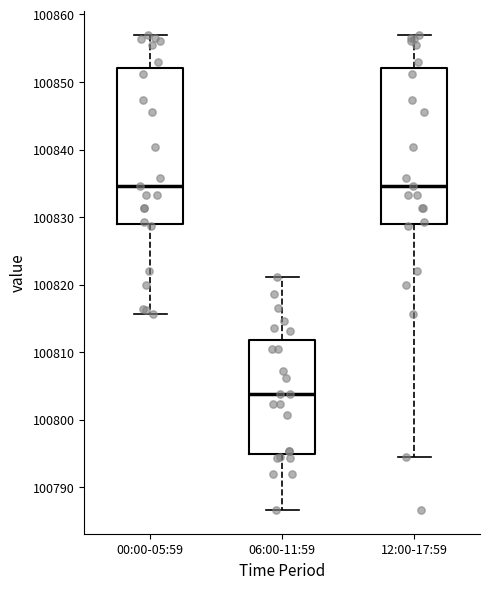

Reading left to right, read every box against the y-axis: the position of its median line, the range the box covers, and the ends of its whiskers. The values are not printed on the chart, so give them approximately, as read against the axis.

00:00-05:59: median 100835, box 100829 to 100852, whiskers 100816 to 100857
06:00-11:59: median 100804, box 100795 to 100812, whiskers 100787 to 100821
12:00-17:59: median 100835, box 100829 to 100852, whiskers 100795 to 100857